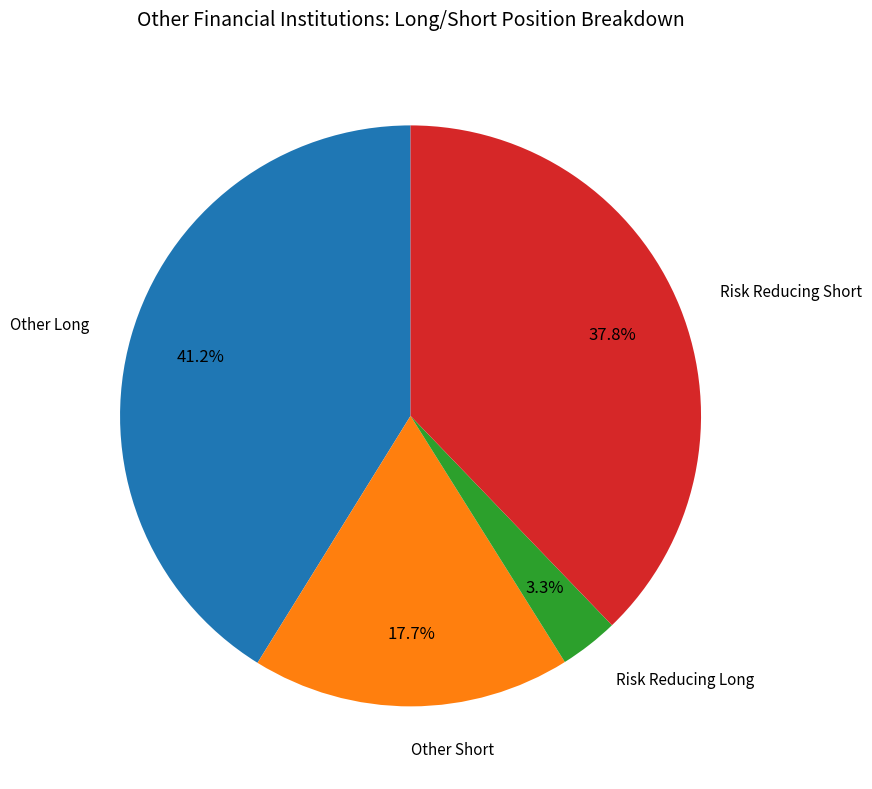

Does any single category account for the majority?

No